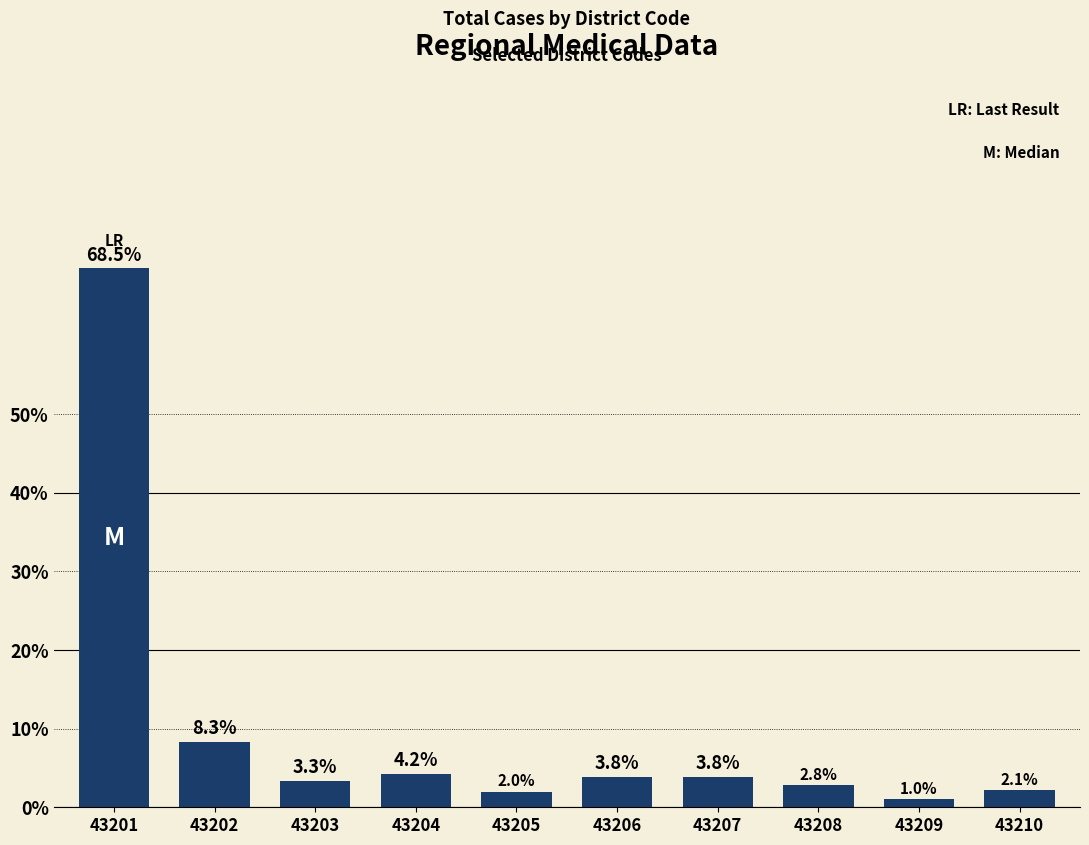

How many distinct data groups are displayed?

1